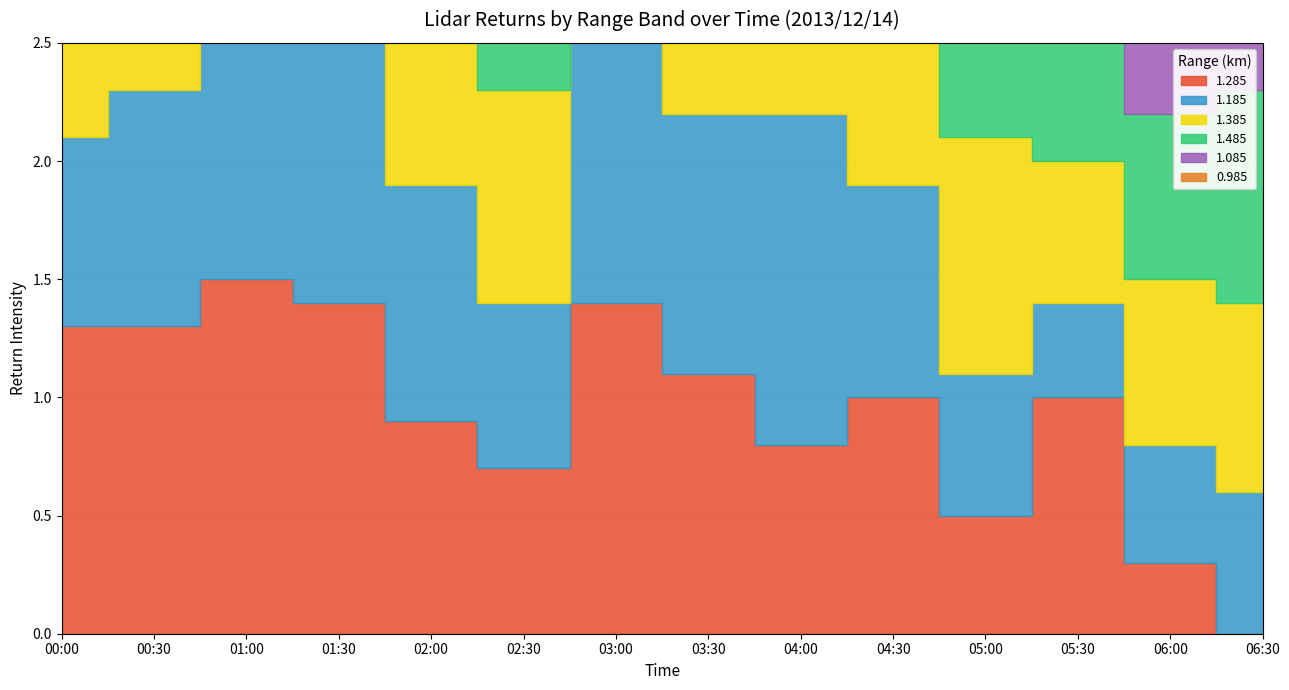

Reading left to right, list all the values displayed in this chart.

1.285: 00:00=1.3	00:30=1.3	01:00=1.5	01:30=1.4	02:00=0.9	02:30=0.7	03:00=1.4	03:30=1.1	04:00=0.8	04:30=1.0	05:00=0.5	05:30=1.0	06:00=0.3	06:30=0.0
1.185: 00:00=0.8	00:30=1.0	01:00=1.2	01:30=1.4	02:00=1.0	02:30=0.7	03:00=1.4	03:30=1.1	04:00=1.4	04:30=0.9	05:00=0.6	05:30=0.4	06:00=0.5	06:30=0.6
1.385: 00:00=0.9	00:30=1.2	01:00=1.6	01:30=1.3	02:00=0.7	02:30=0.9	03:00=1.3	03:30=1.3	04:00=0.8	04:30=1.1	05:00=1.0	05:30=0.6	06:00=0.7	06:30=0.8
1.485: 00:00=1.1	00:30=1.2	01:00=1.4	01:30=1.0	02:00=0.9	02:30=0.8	03:00=0.9	03:30=1.1	04:00=0.8	04:30=0.8	05:00=0.7	05:30=1.2	06:00=0.7	06:30=0.9
1.085: 00:00=0.9	00:30=0.9	01:00=1.2	01:30=1.1	02:00=1.0	02:30=1.1	03:00=1.3	03:30=1.2	04:00=1.4	04:30=1.3	05:00=0.6	05:30=1.1	06:00=0.4	06:30=1.0
0.985: 00:00=0.6	00:30=0.9	01:00=1.2	01:30=1.1	02:00=0.9	02:30=0.3	03:00=1.2	03:30=1.2	04:00=1.4	04:30=1.3	05:00=0.8	05:30=0.8	06:00=0.9	06:30=1.1